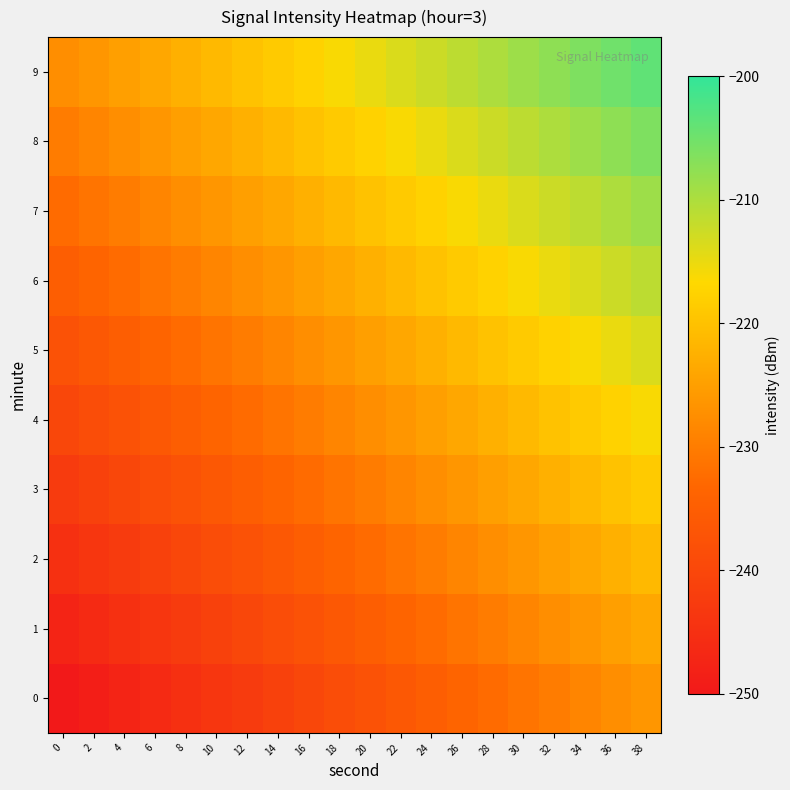

What is the total value across all series at 18?

-2275.0